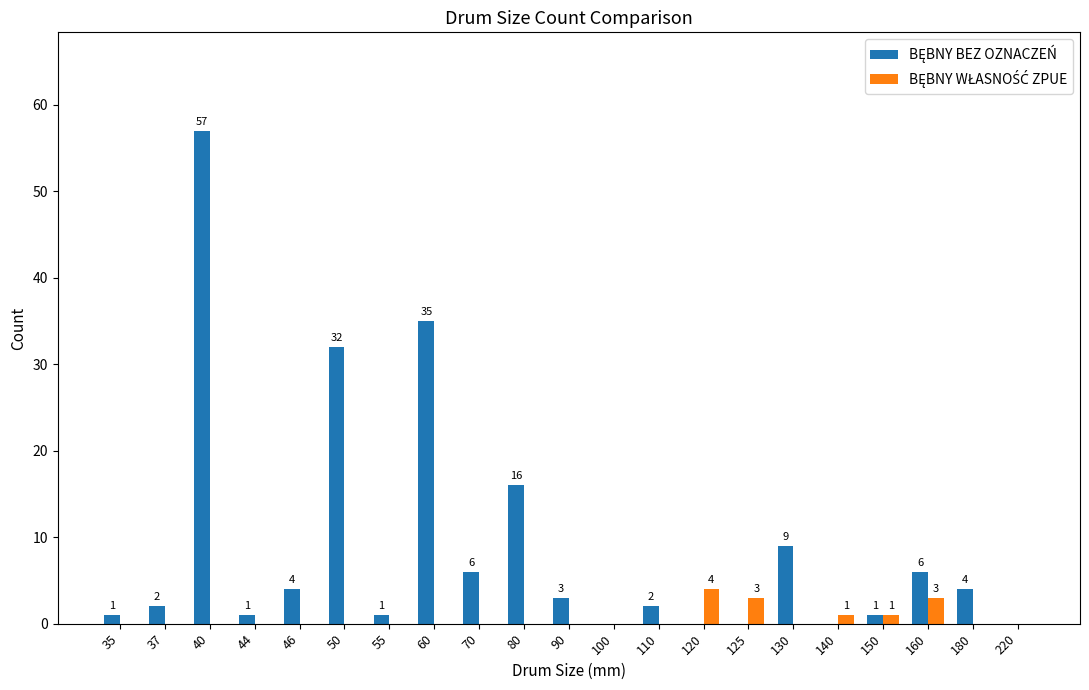

What is the greatest value displayed?

57